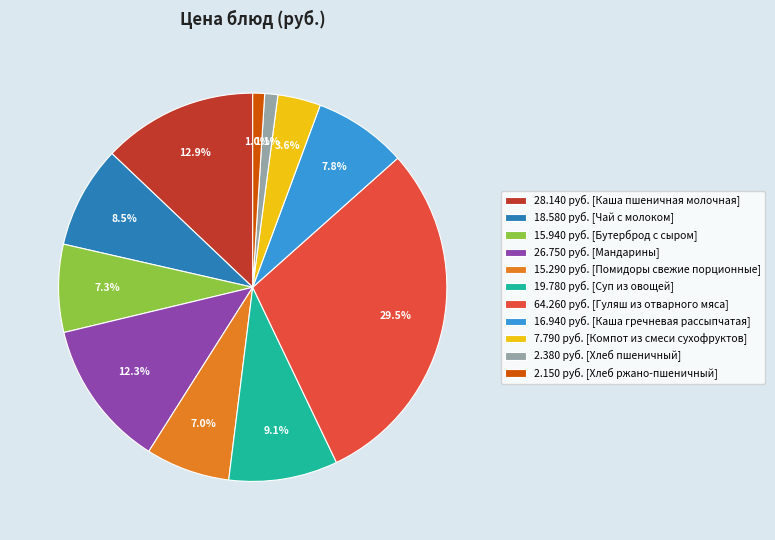

Which category has the biggest portion of the pie?

64.260 руб. [Гуляш из отварного мяса]